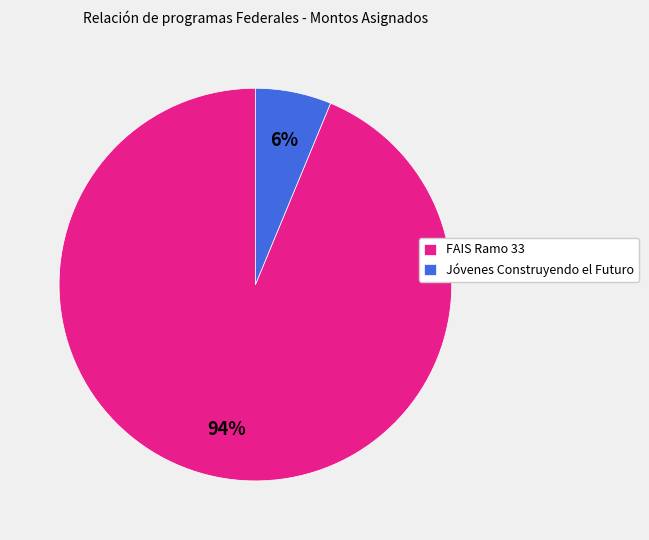

How many slices are in this pie chart?

2